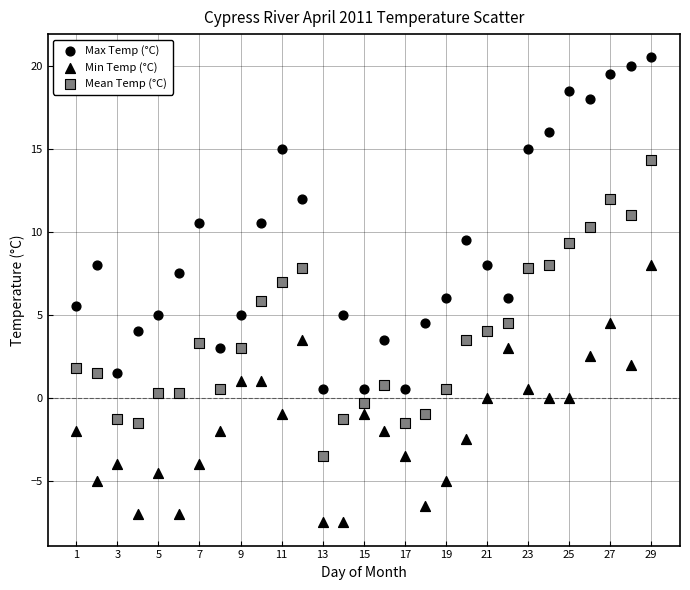

Count the number of points in this scatter plot.

87